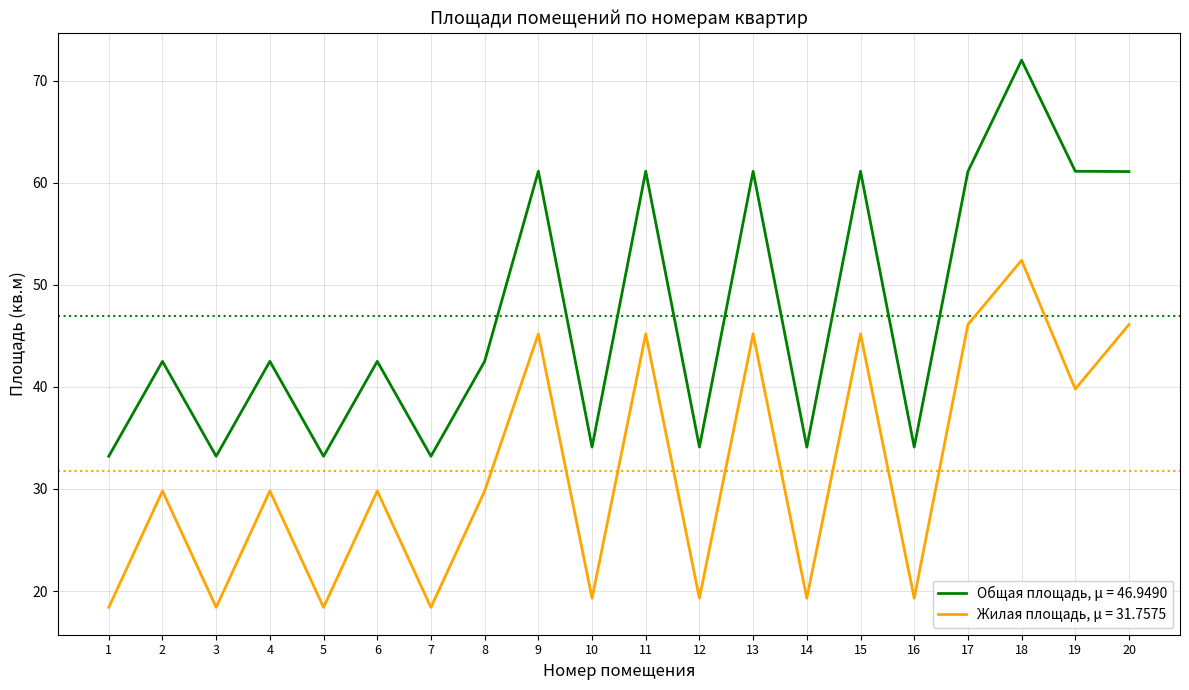

What are all the series names shown in the legend?

Общая площадь, μ = 46.9490, Жилая площадь, μ = 31.7575